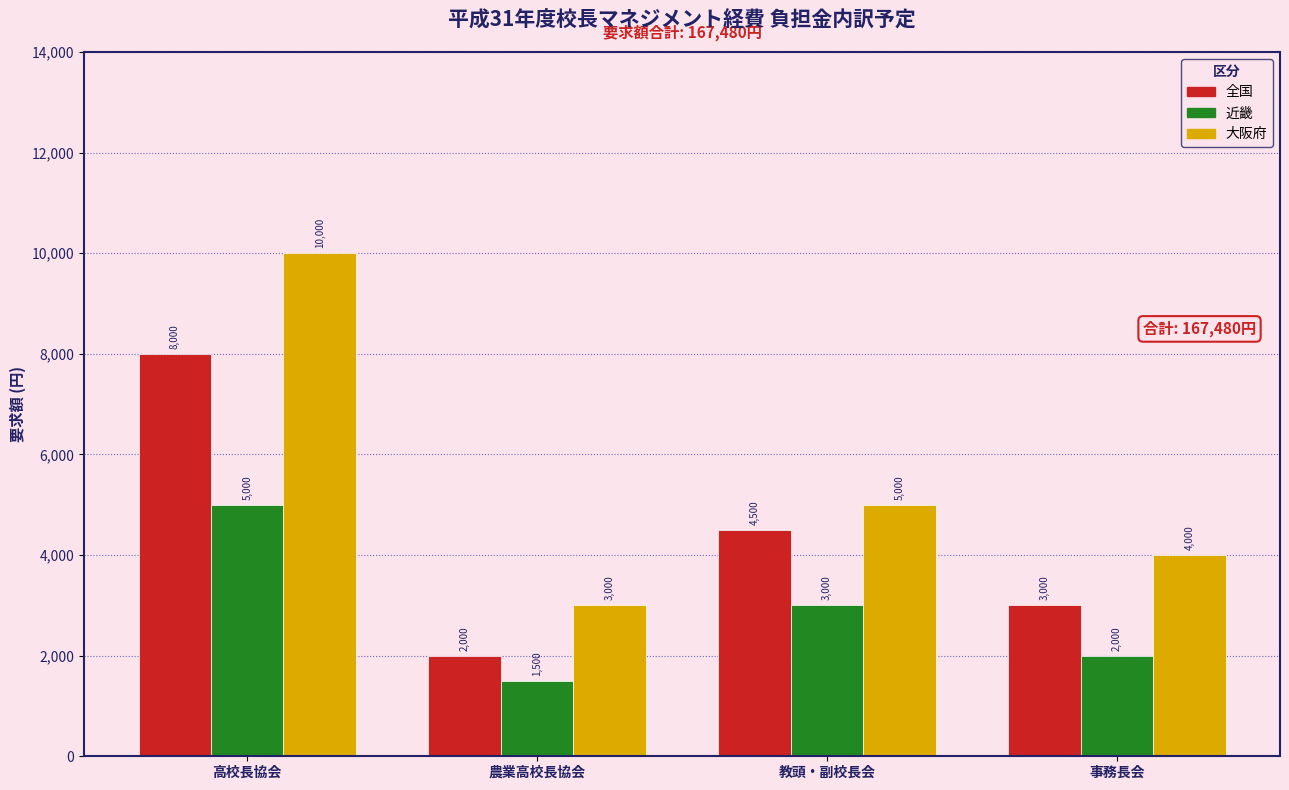

Where is 大阪府 nearest to the value 6500?

教頭・副校長会